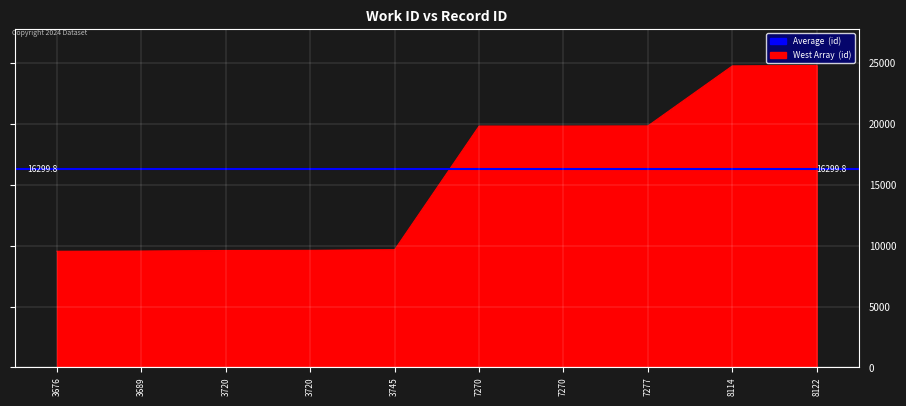

How many data points does each series have?

10